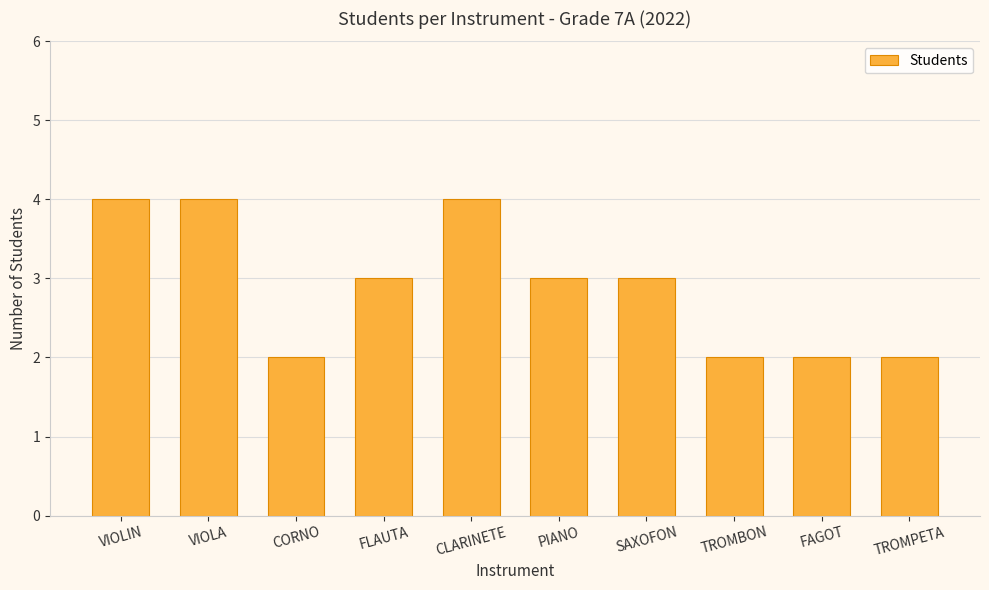

What is the difference between the values at TROMPETA and VIOLA?

2